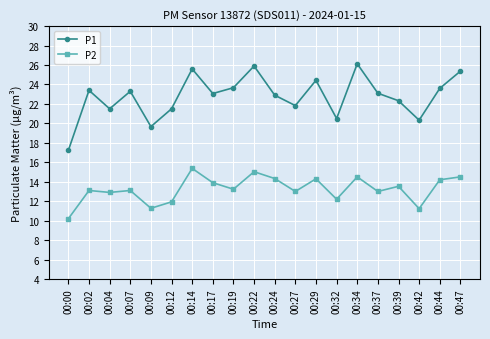

Rank the series by their average value, from lowest to highest.

P2, P1